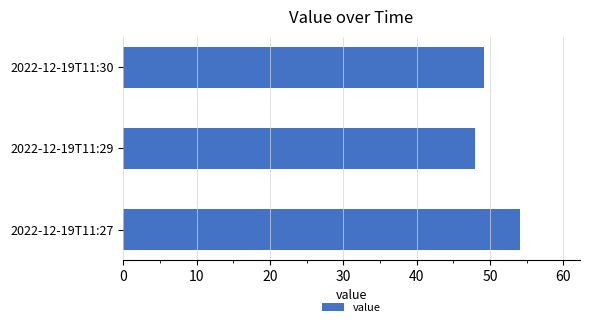

True or false: the data shows 48.0 at 2022-12-19T11:29.

True